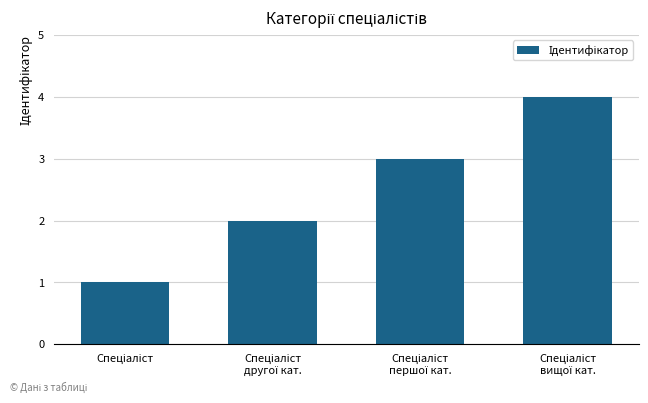

What is the sum of all values?

10